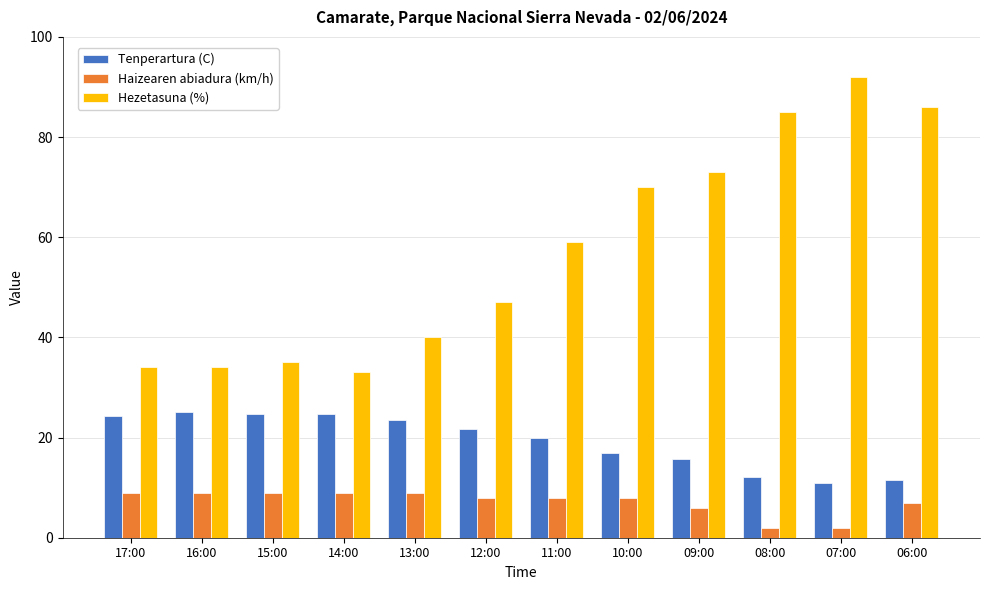

How many bars are there in each group?

3